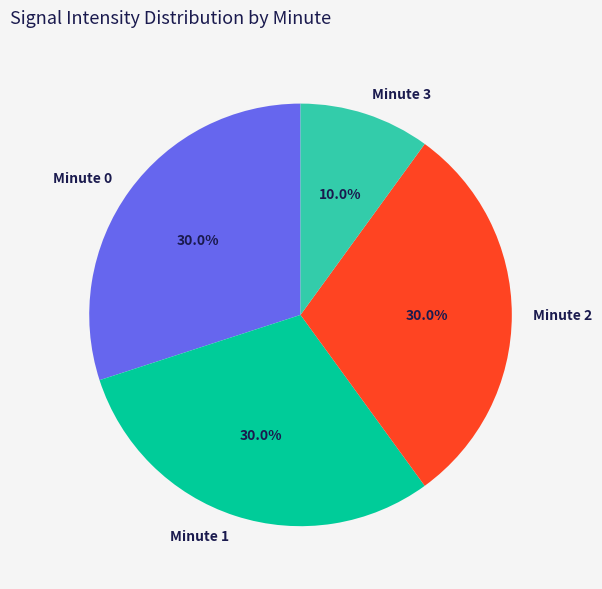

Which category has the smallest portion of the pie?

Minute 3